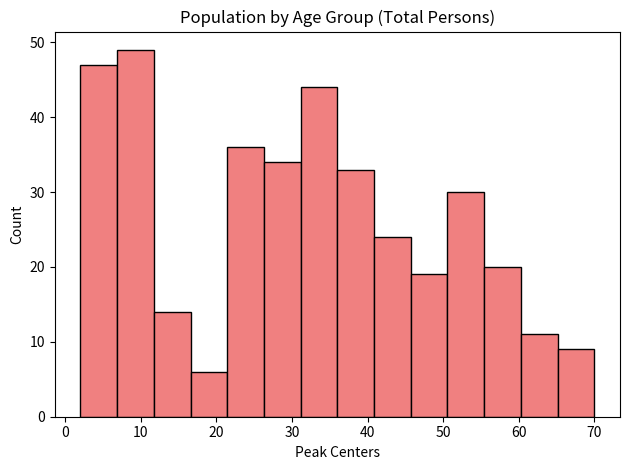

Reading left to right, list every bar in this chart as the range it spans on the x-axis followed by its height. Neither the bar edges nor the heights are printed on the chart, so give them approximately, as read against the axes.

2 to 7: 47
7 to 12: 49
12 to 17: 14
17 to 21: 6
21 to 26: 36
26 to 31: 34
31 to 36: 44
36 to 41: 33
41 to 46: 24
46 to 51: 19
51 to 55: 30
55 to 60: 20
60 to 65: 11
65 to 70: 9